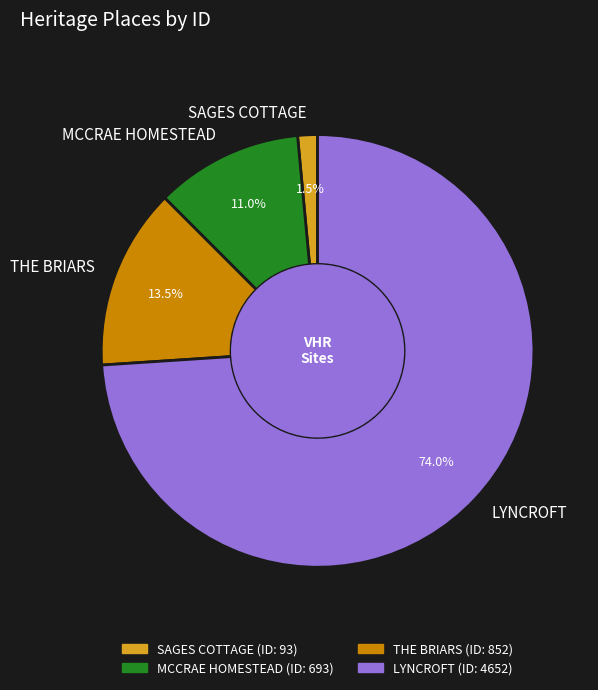

Which has a higher value, THE BRIARS or SAGES COTTAGE?

THE BRIARS